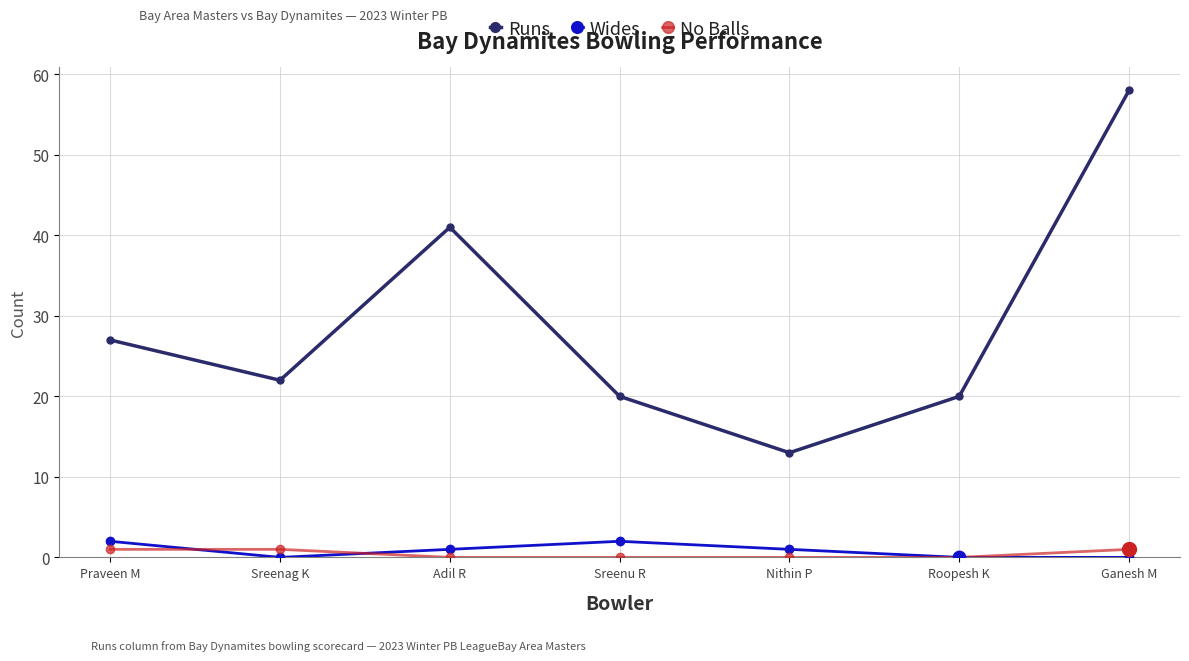

Which series changed the most between Praveen M and Sreenu R?

Runs